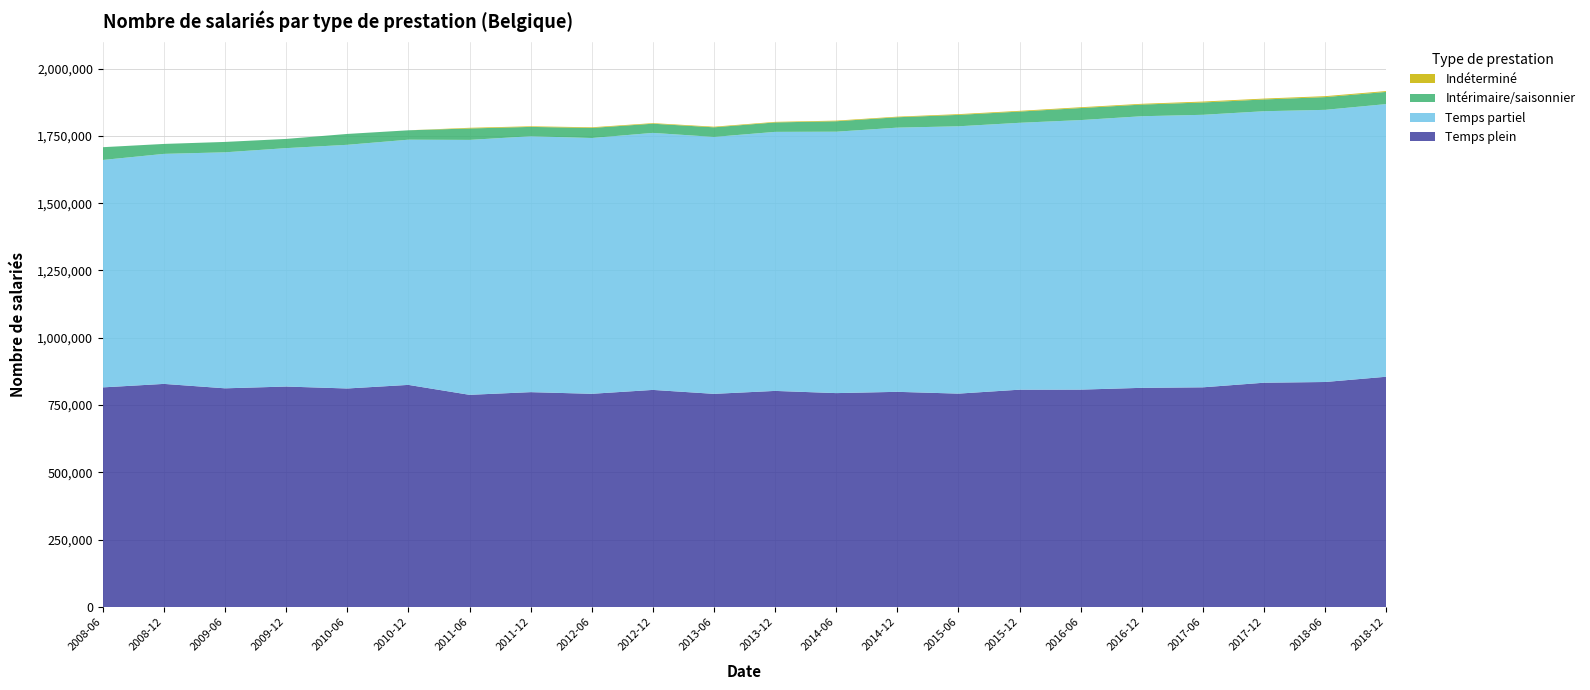

Reading left to right, transcribe all the data shown in this chart.

Temps plein: 2008-06=815914	2008-12=828856	2009-06=812441	2009-12=819037	2010-06=811817	2010-12=825167	2011-06=788263	2011-12=798214	2012-06=792091	2012-12=806513	2013-06=791884	2013-12=802808	2014-06=794647	2014-12=799378	2015-06=792744	2015-12=807351	2016-06=807593	2016-12=814216	2017-06=816133	2017-12=833231	2018-06=835886	2018-12=855442
Temps partiel: 2008-06=844436	2008-12=854126	2009-06=876375	2009-12=885298	2010-06=904832	2010-12=910494	2011-06=946662	2011-12=950081	2012-06=949780	2012-12=954373	2013-06=954008	2013-12=961897	2014-06=970681	2014-12=981033	2015-06=992695	2015-12=991039	2016-06=1000878	2016-12=1008550	2017-06=1011932	2017-12=1008144	2018-06=1010590	2018-12=1012443
Intérimaire/saisonnier: 2008-06=47464	2008-12=36940	2009-06=38565	2009-12=34203	2010-06=40374	2010-12=34901	2011-06=42406	2011-12=34893	2012-06=37428	2012-12=34137	2013-06=35715	2013-12=35050	2014-06=38804	2014-12=38563	2015-06=42358	2015-12=41700	2016-06=44674	2016-12=43294	2017-06=45820	2017-12=43754	2018-06=47307	2018-12=45241
Indéterminé: 2008-06=0	2008-12=0	2009-06=0	2009-12=0	2010-06=0	2010-12=0	2011-06=2464	2011-12=2234	2012-06=2357	2012-12=2130	2013-06=2292	2013-12=2063	2014-06=2323	2014-12=2218	2015-06=2678	2015-12=2646	2016-06=2983	2016-12=2843	2017-06=3348	2017-12=3166	2018-06=3465	2018-12=3132